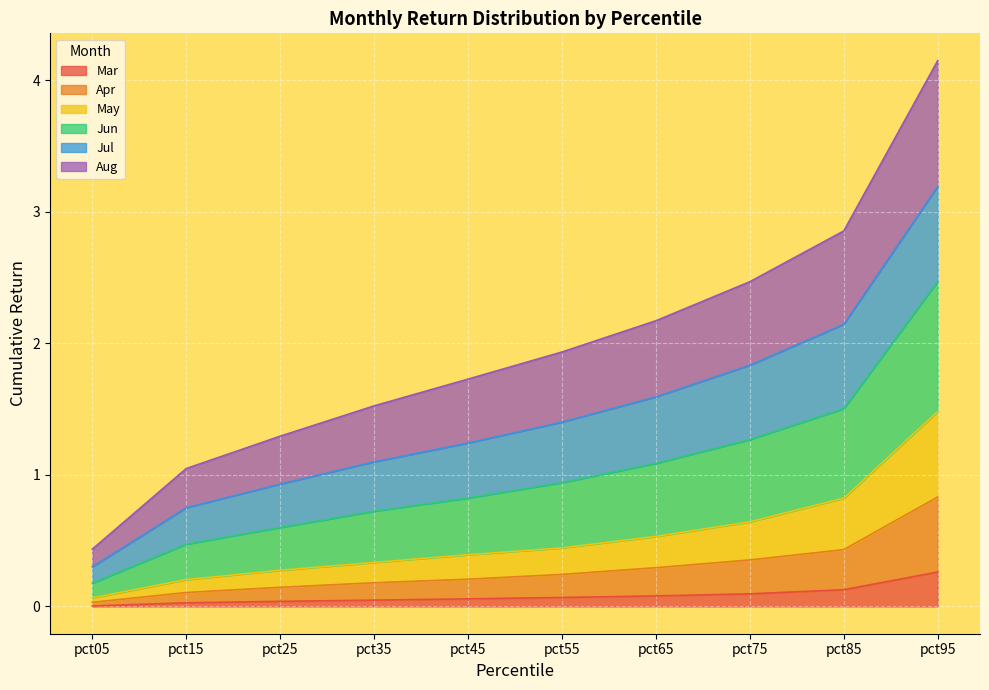

How many lines are shown in the chart?

6